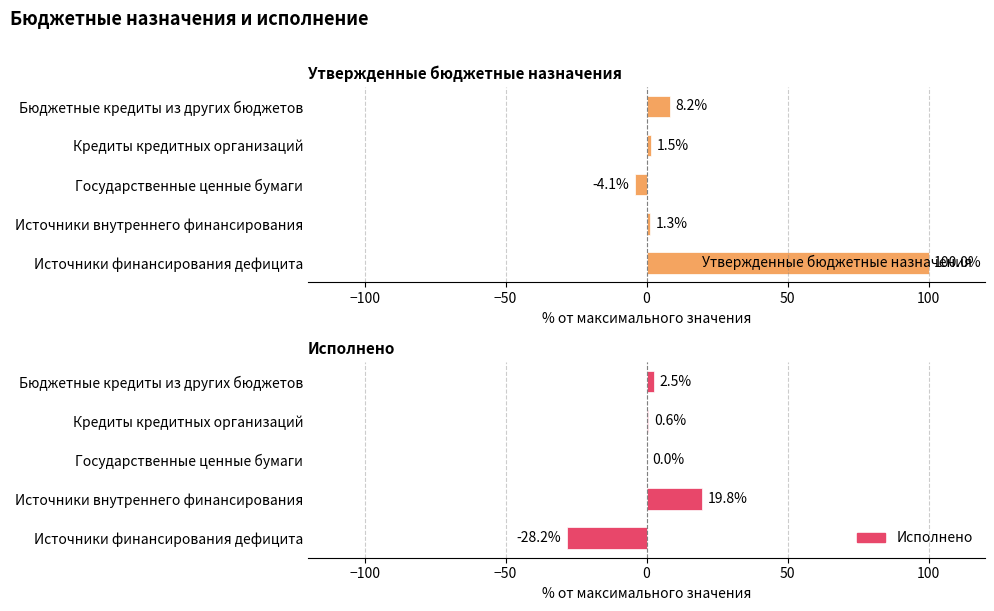

What position from the right is Бюджетные кредиты из других бюджетов?

1